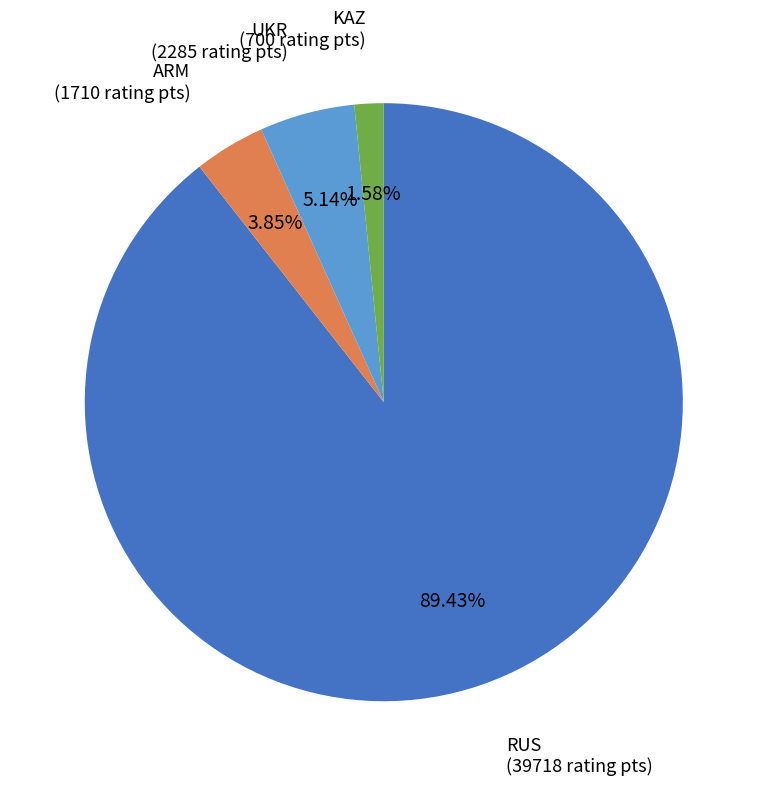

To the nearest percent, what is the difference between the UKR and RUS slice percentages?

84%